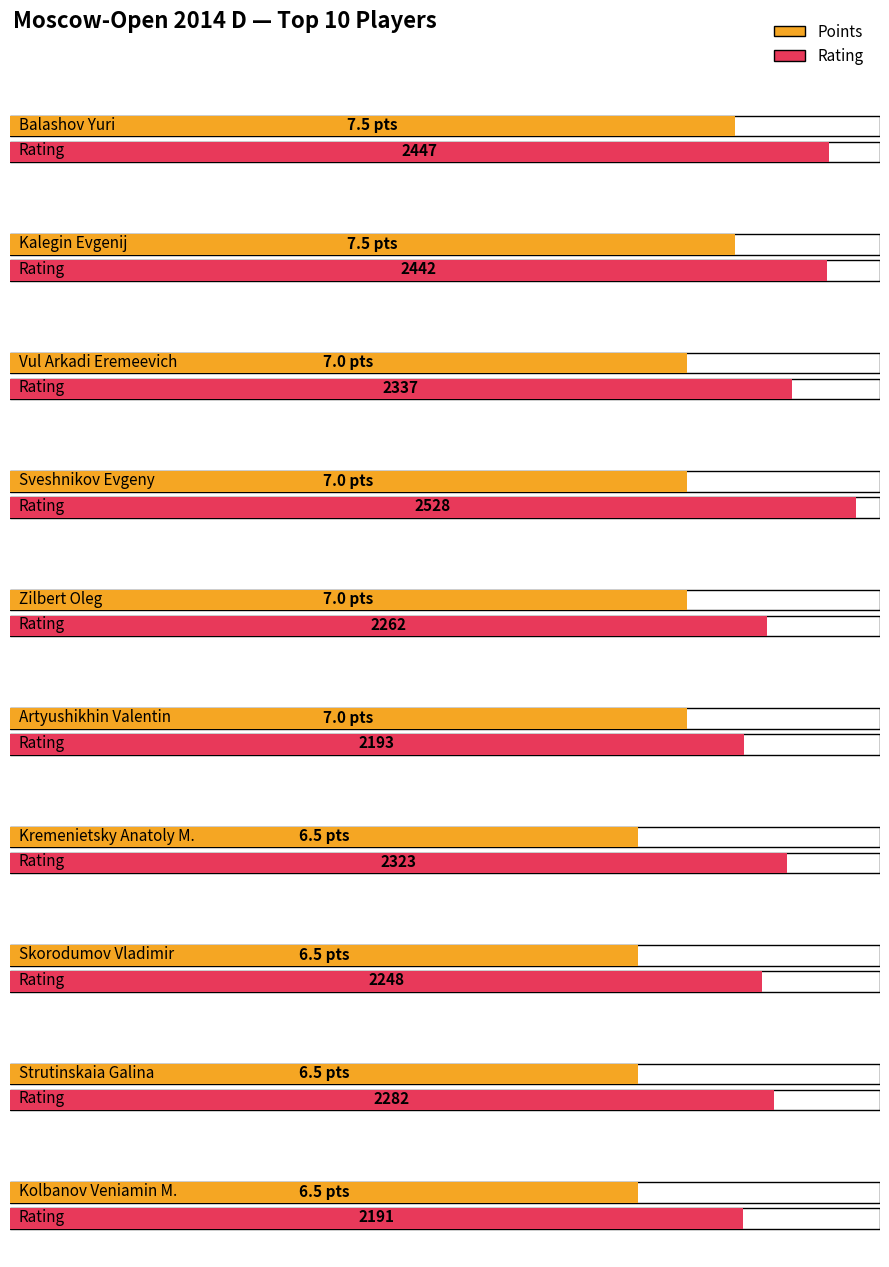

How many data points does each series have?

10